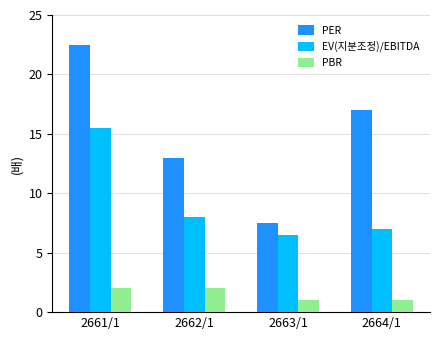

Reading left to right, extract all data points from this chart.

PER: 2661/1=22.5	2662/1=13.0	2663/1=7.5	2664/1=17.0
EV(지분조정)/EBITDA: 2661/1=15.5	2662/1=8.0	2663/1=6.5	2664/1=7.0
PBR: 2661/1=2.0	2662/1=2.0	2663/1=1.0	2664/1=1.0